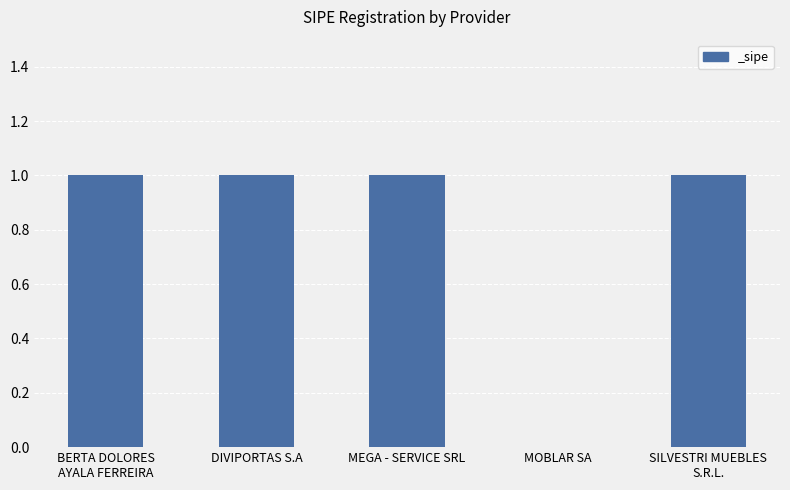

Does the chart contain stacked bars?

No